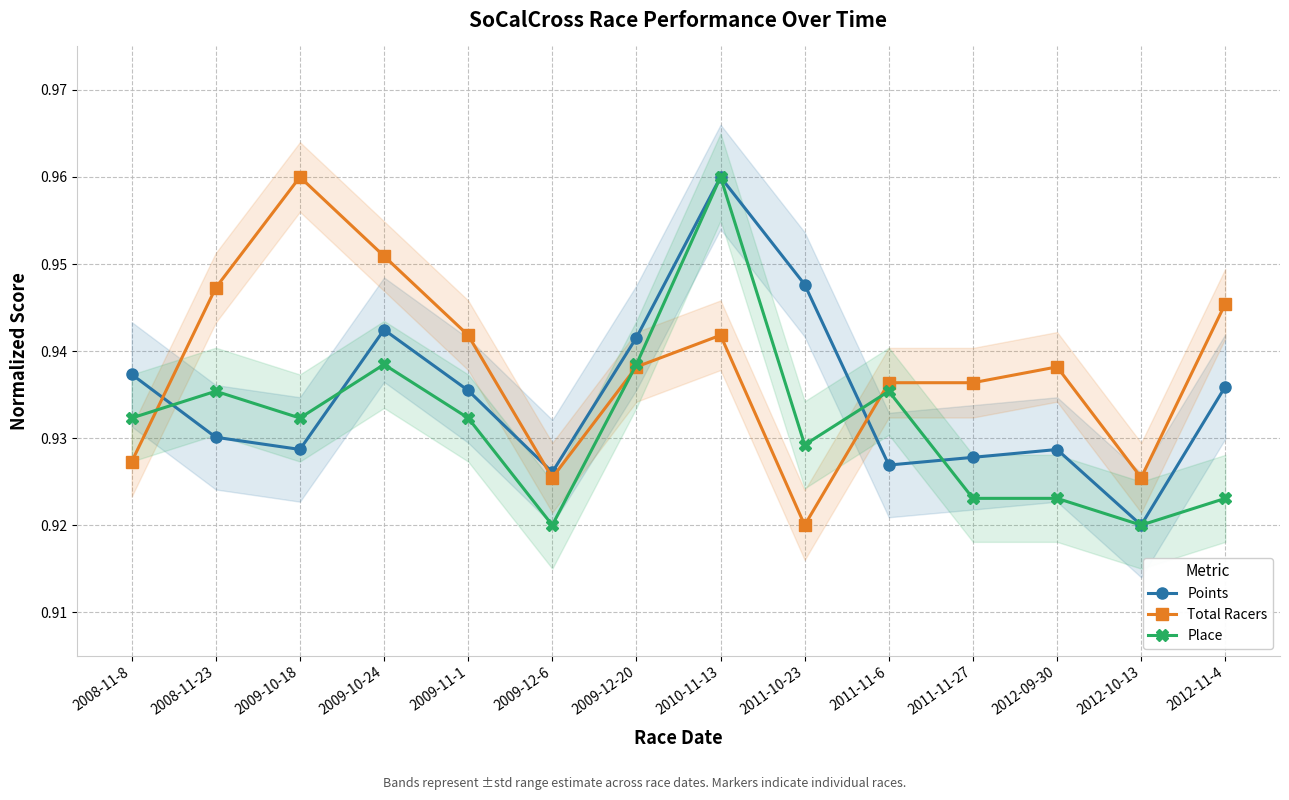

At how many categories does at least one series exceed 0?

14